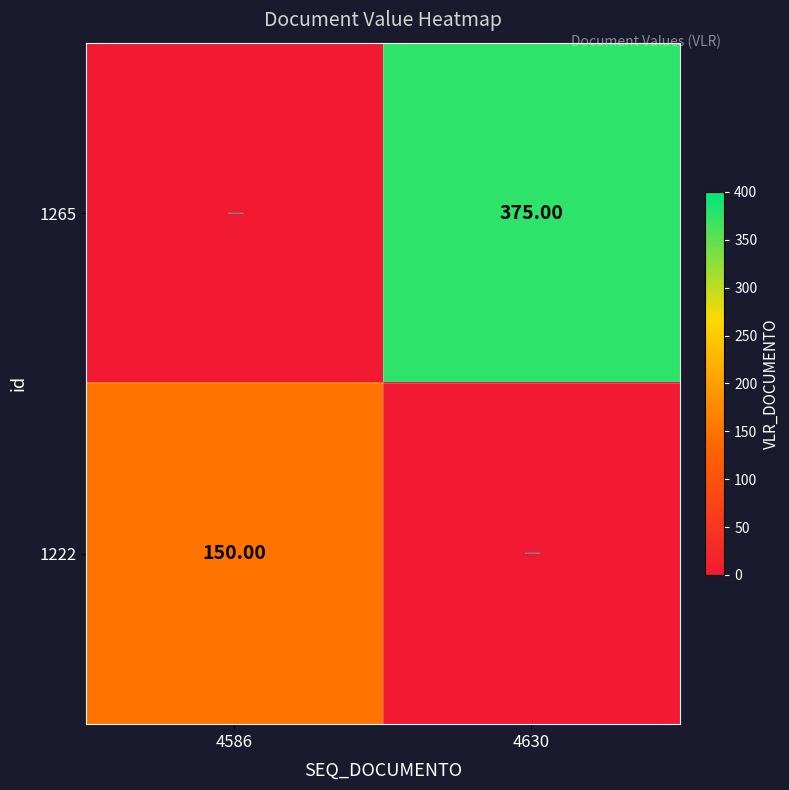

What is the sum of the 1265 values at 4586 and 4630?

375